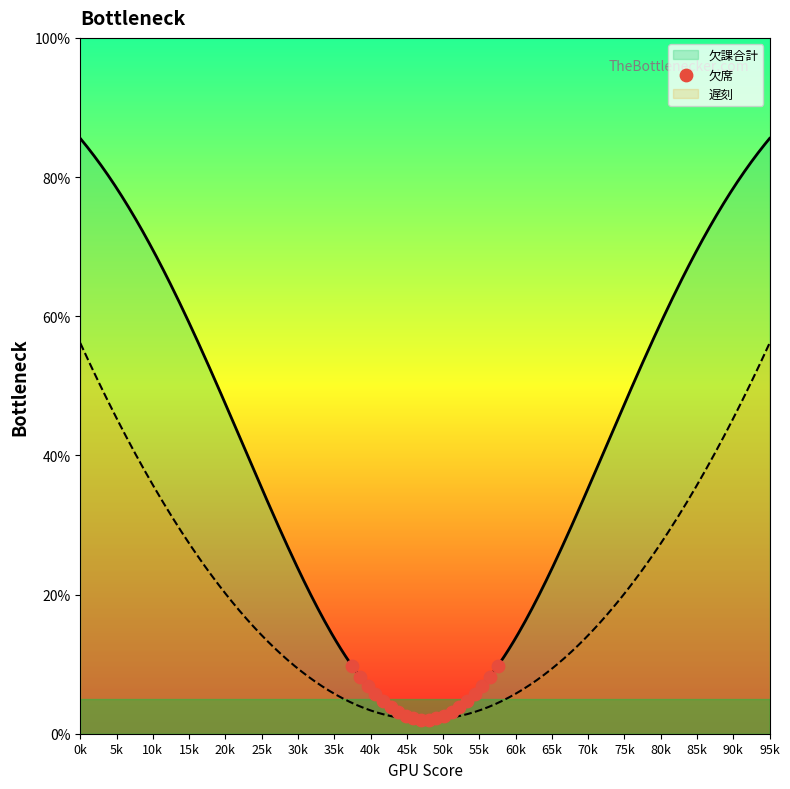

What is the highest value of the 欠課合計 series?

85.6